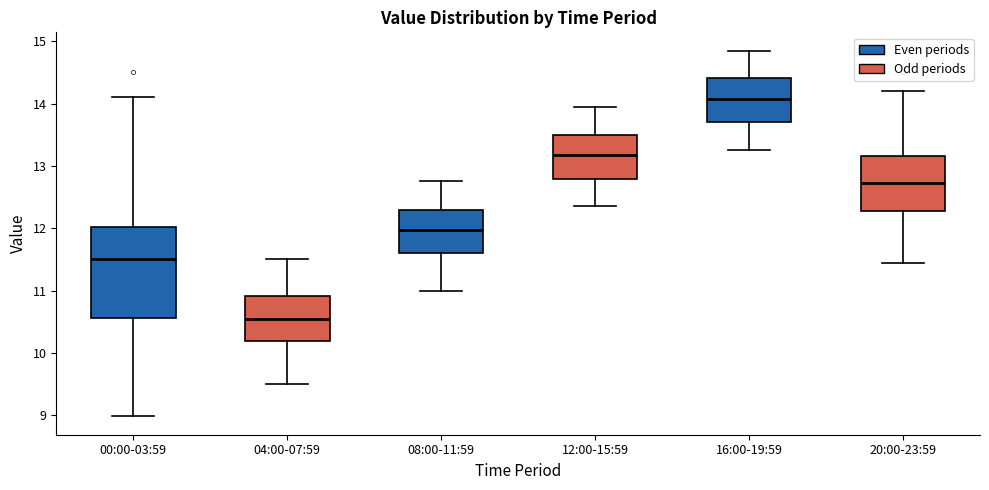

Which box is the tallest, from its lower edge to its upper edge?

00:00-03:59